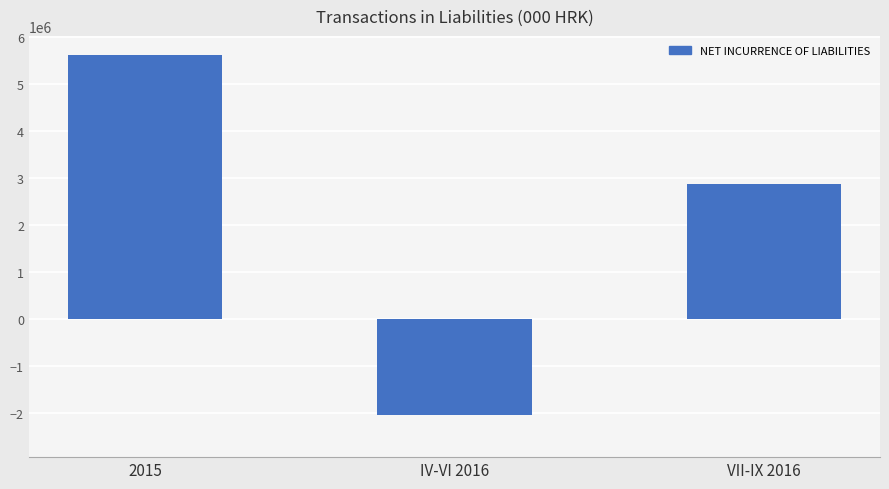

What position from the right is IV-VI 2016?

2